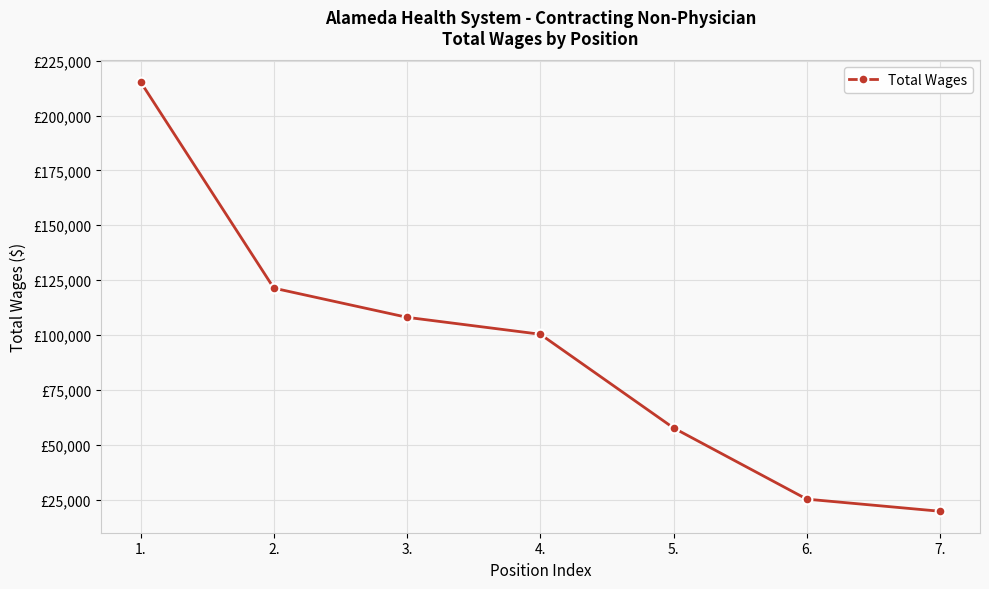

Does the chart display data point markers on the line(s)?

Yes